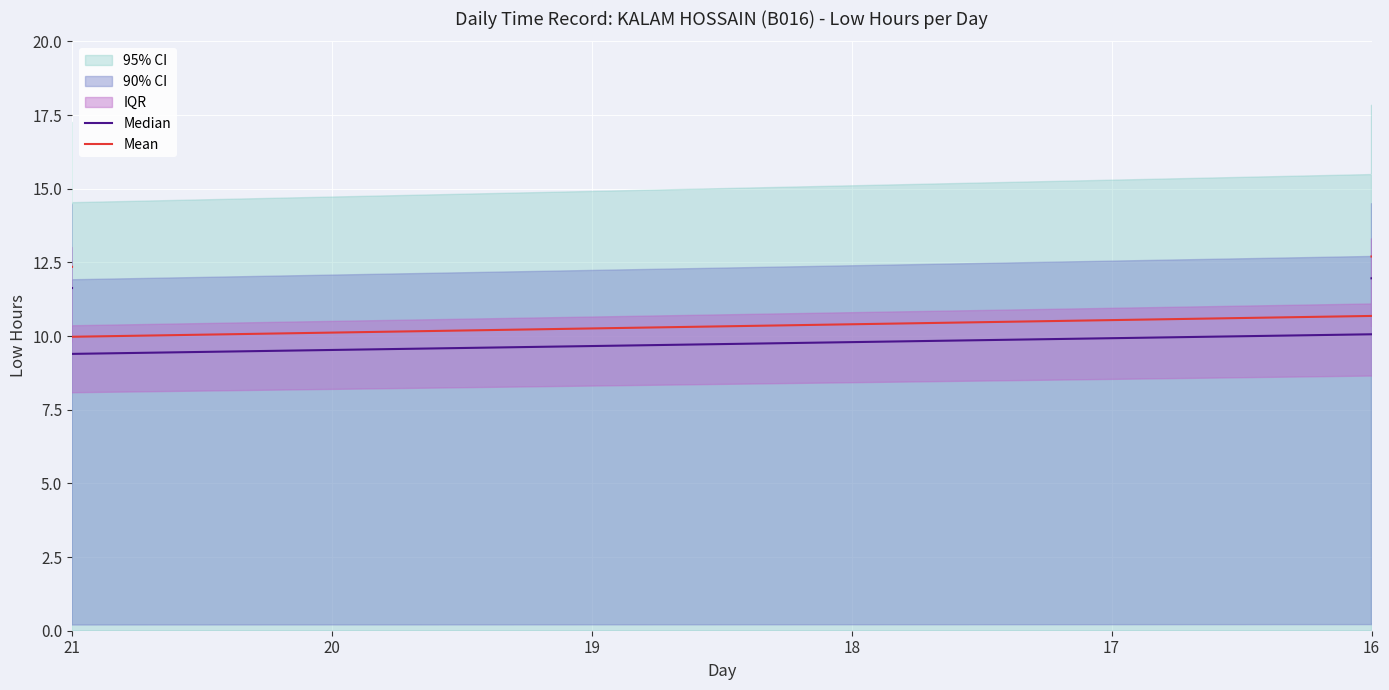

In Median, how many points are higher than both neighbors (excluding endpoints)?

8